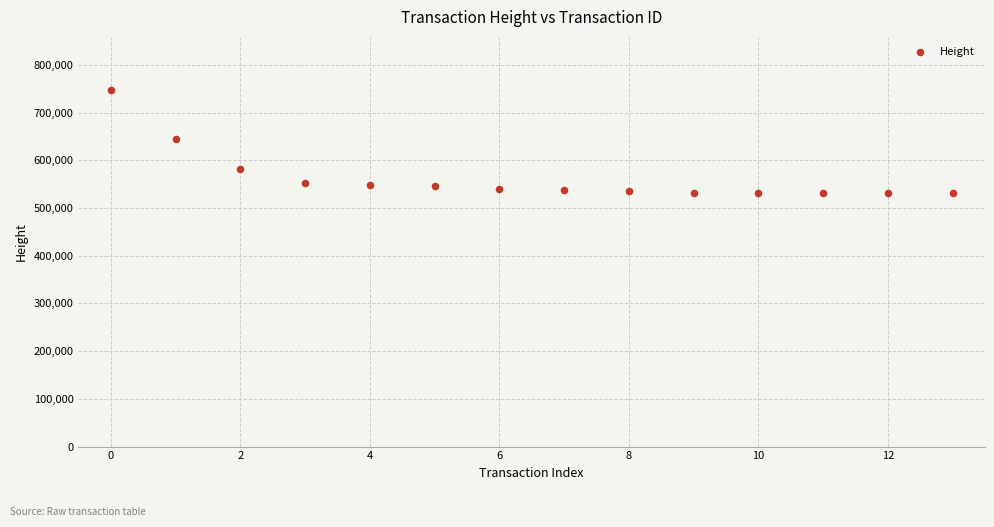

What is the range of Y values (max minus min)?

215918